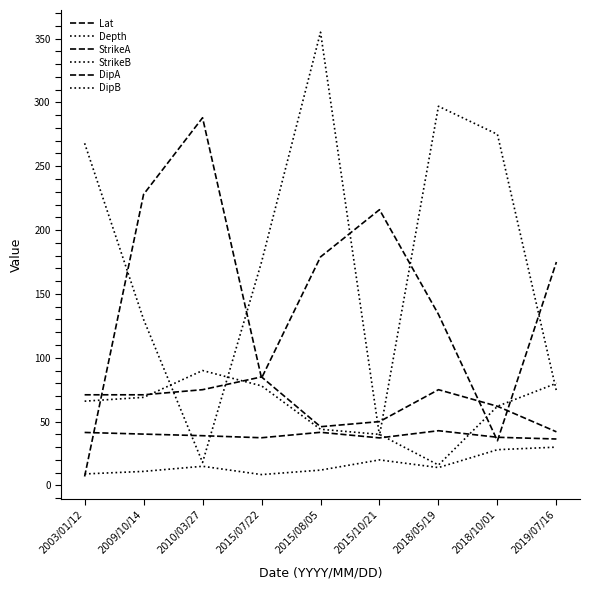

What is the label of the 6th point from the right?

2015/07/22